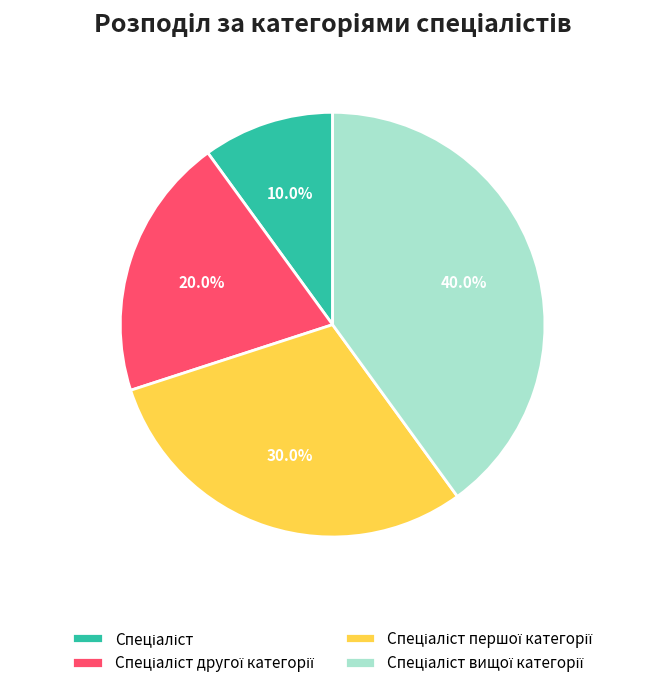

Is there any slice that represents more than half of the pie?

No